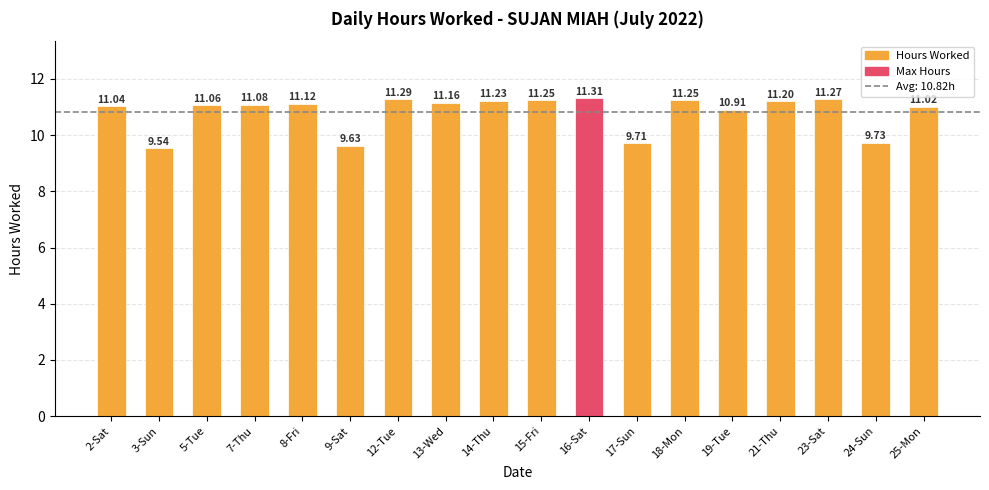

What is the change in value from 15-Fri to 19-Tue?

-0.3